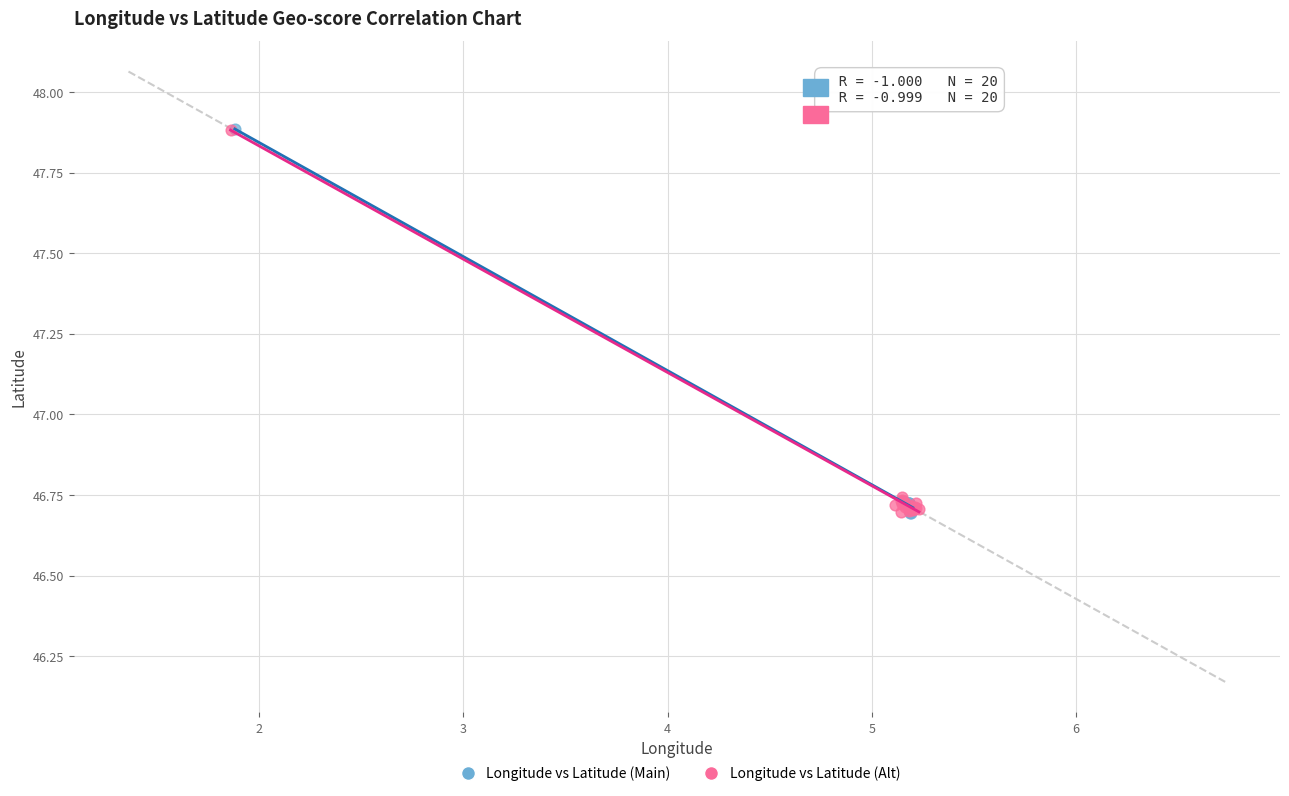

What are all the series names shown in the legend?

Longitude vs Latitude (Main), Longitude vs Latitude (Alt)